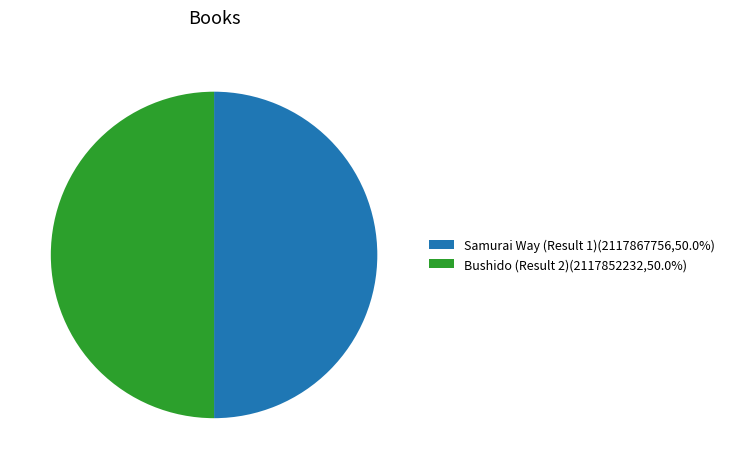

Do Samurai Way (Result 1)(2117867756,50.0%) and Bushido (Result 2)(2117852232,50.0%) together represent more than half of the pie?

Yes